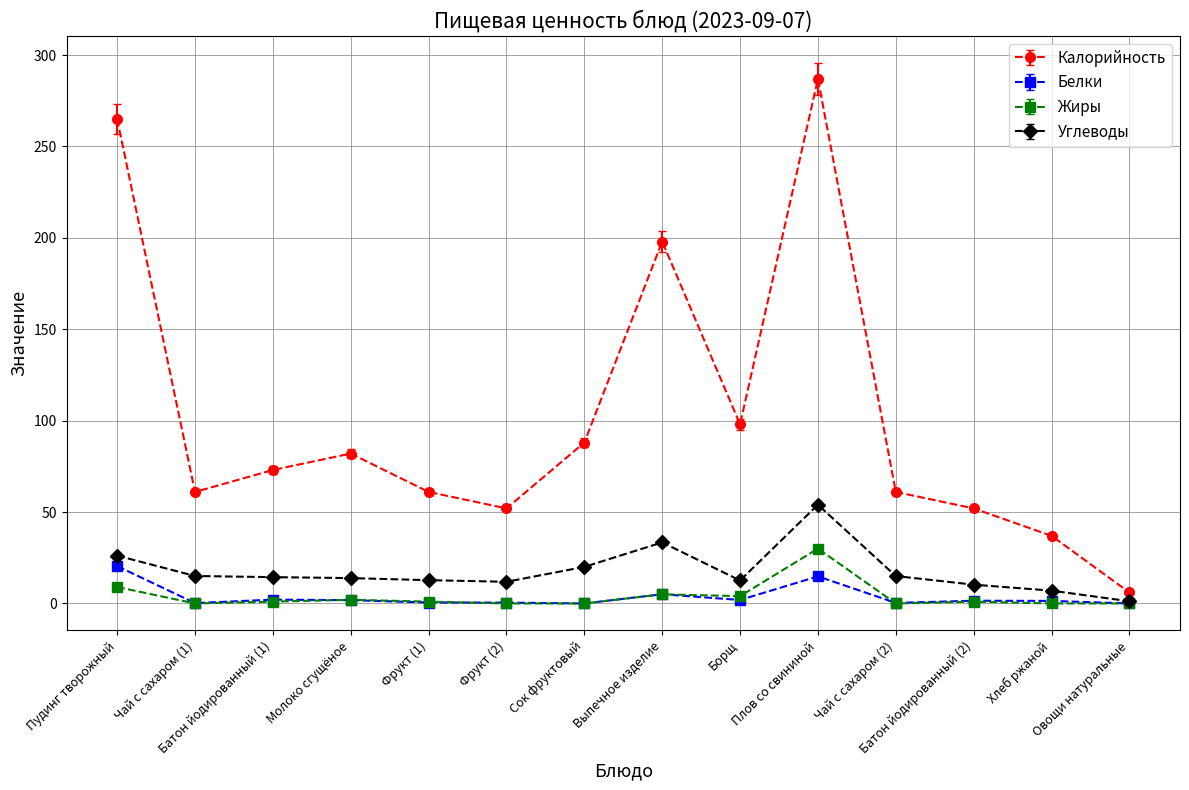

What is the label of the 5th point from the left?

Фрукт (1)